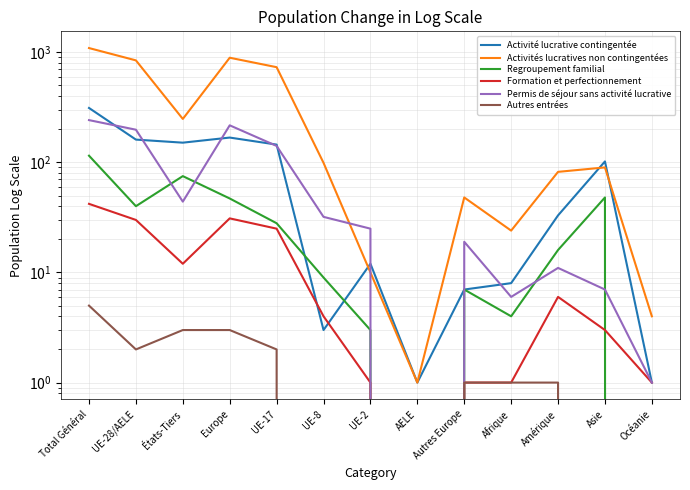

What is the sum of all Regroupement familial values?

392